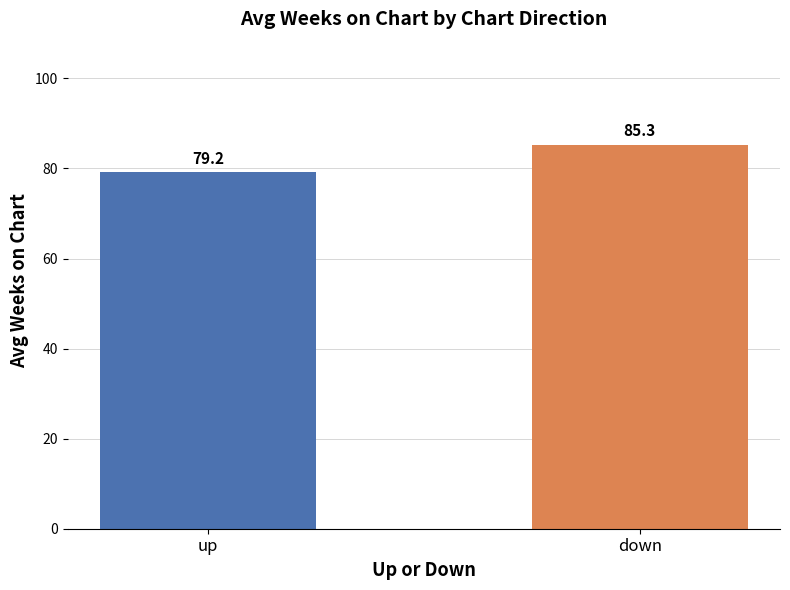

What position from the left is down?

2